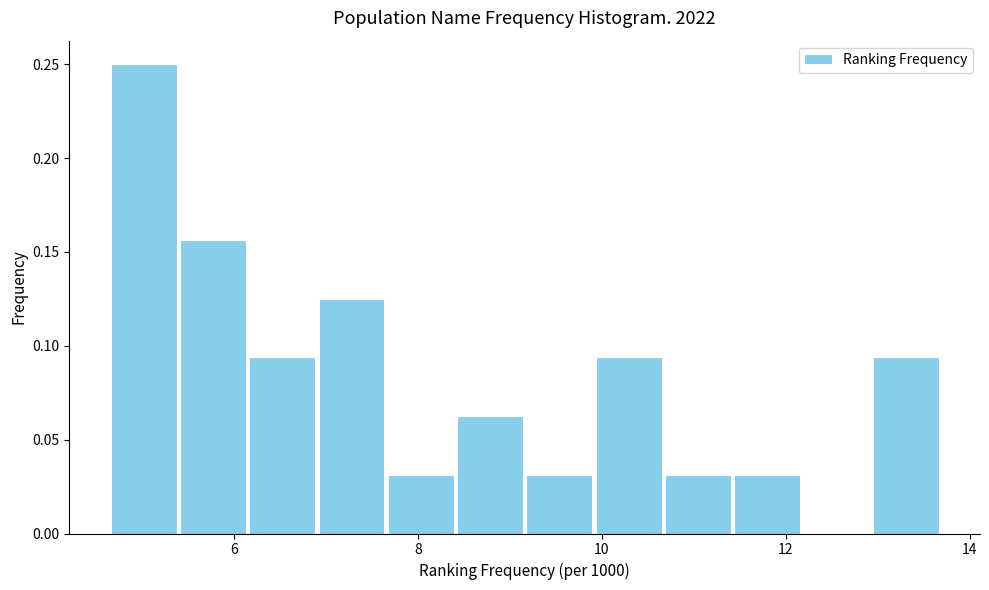

Around what value on the x-axis is the tallest bar? Give the approximate position of its centre, as read against the axis.

5.0